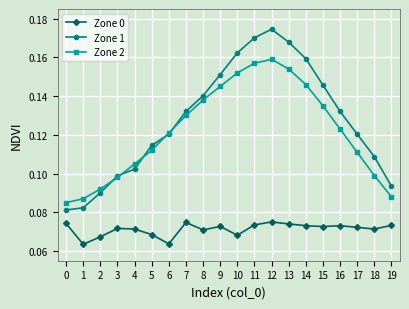

Is the value of Zone 1 at 10 greater than the value of Zone 2 at 12?

Yes